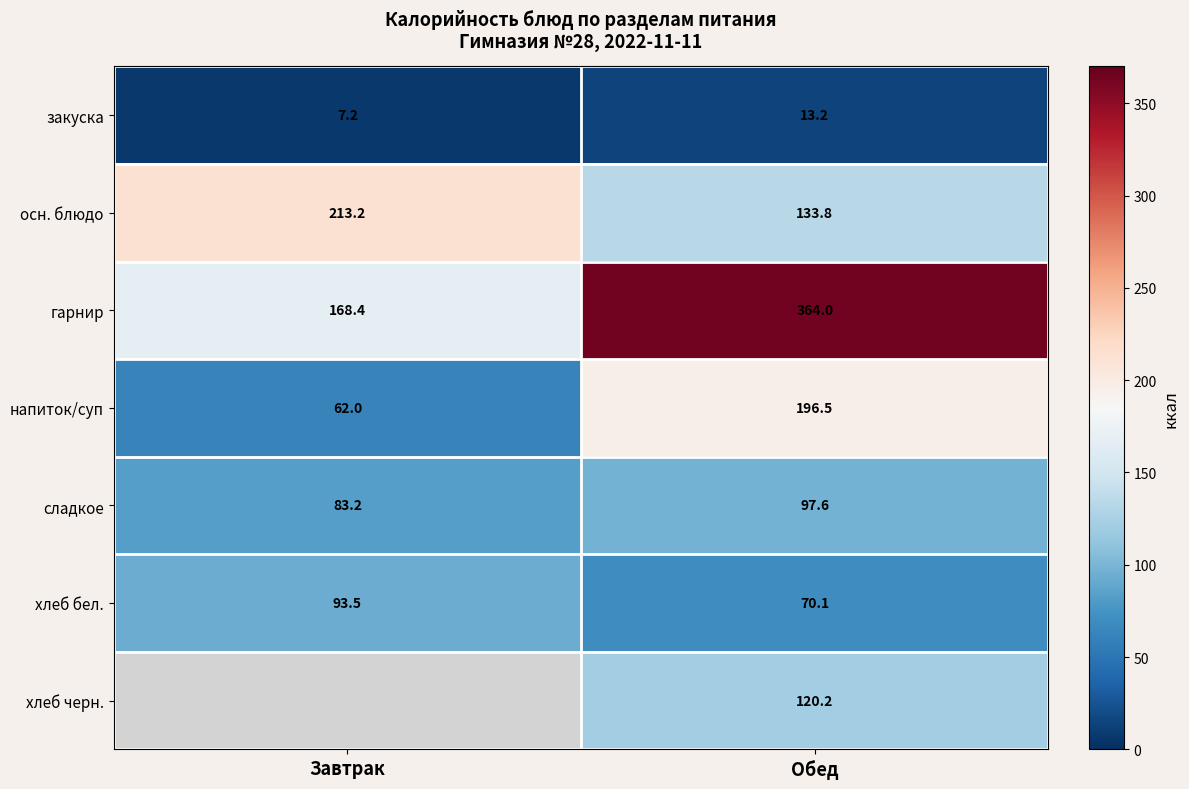

What is the spread (max minus min) of values at Обед?

350.8